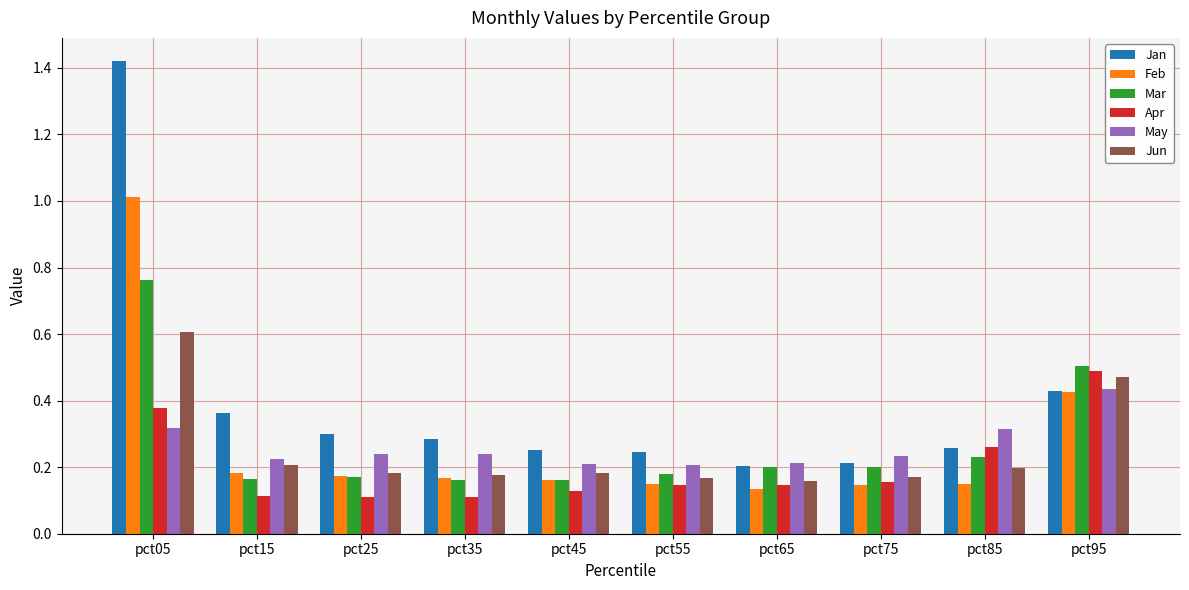

The Jan series shows 0.1 at pct85. True or false?

False